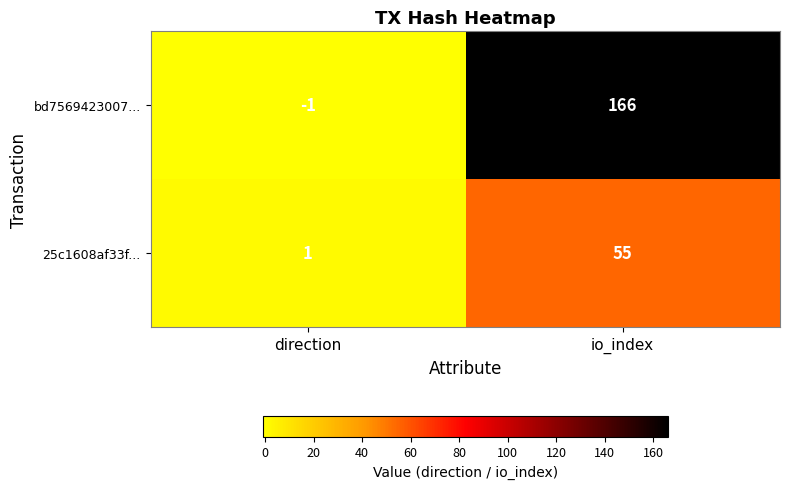

Which series changed the most between direction and io_index?

bd7569423007...